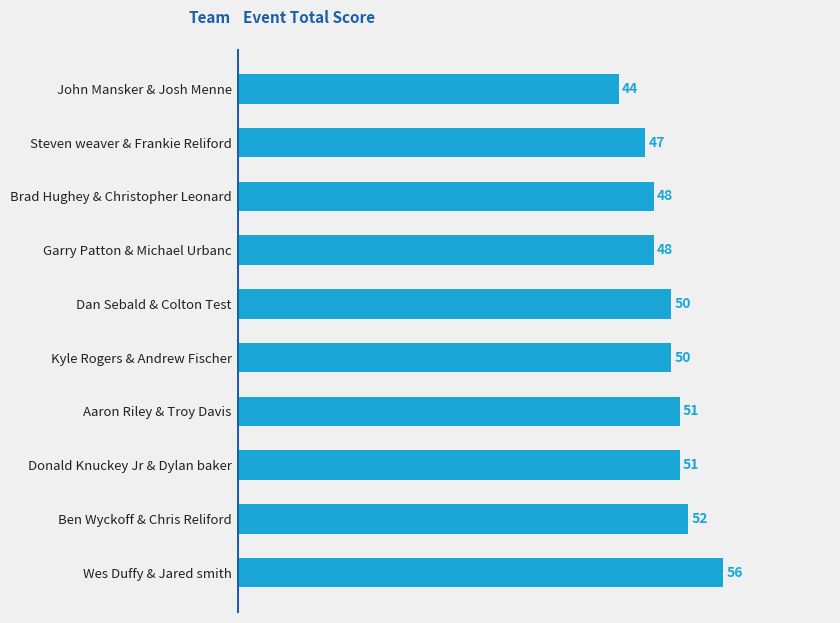

Is it true that the value at Kyle Rogers & Andrew Fischer is 50?

True